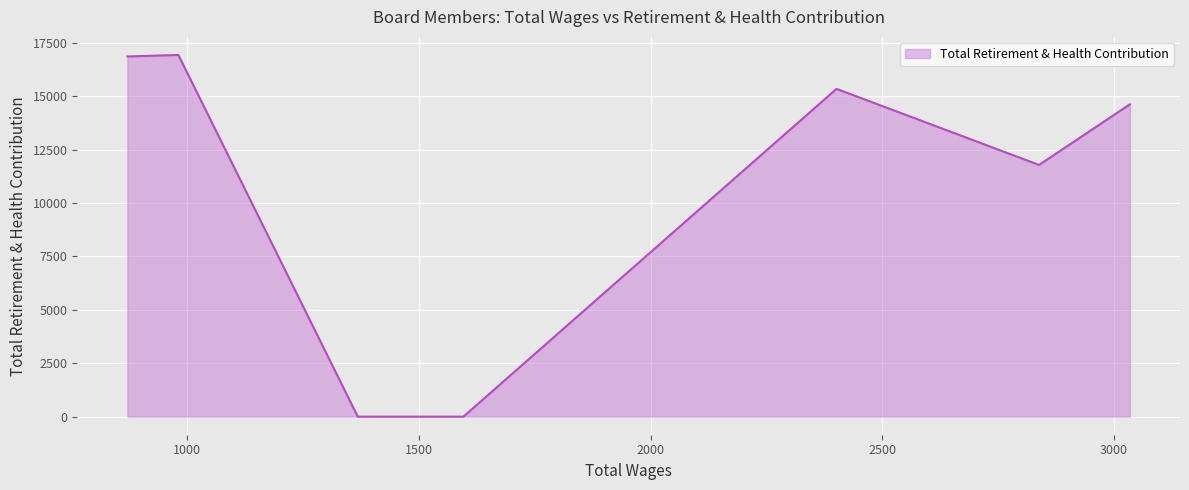

Reading right to left, what are all the values shown in this chart?

871.0=16865	981.0=16935	1368.0=0	1596.0=0	2401.0=15348	2838.0=11786	3034.0=14624